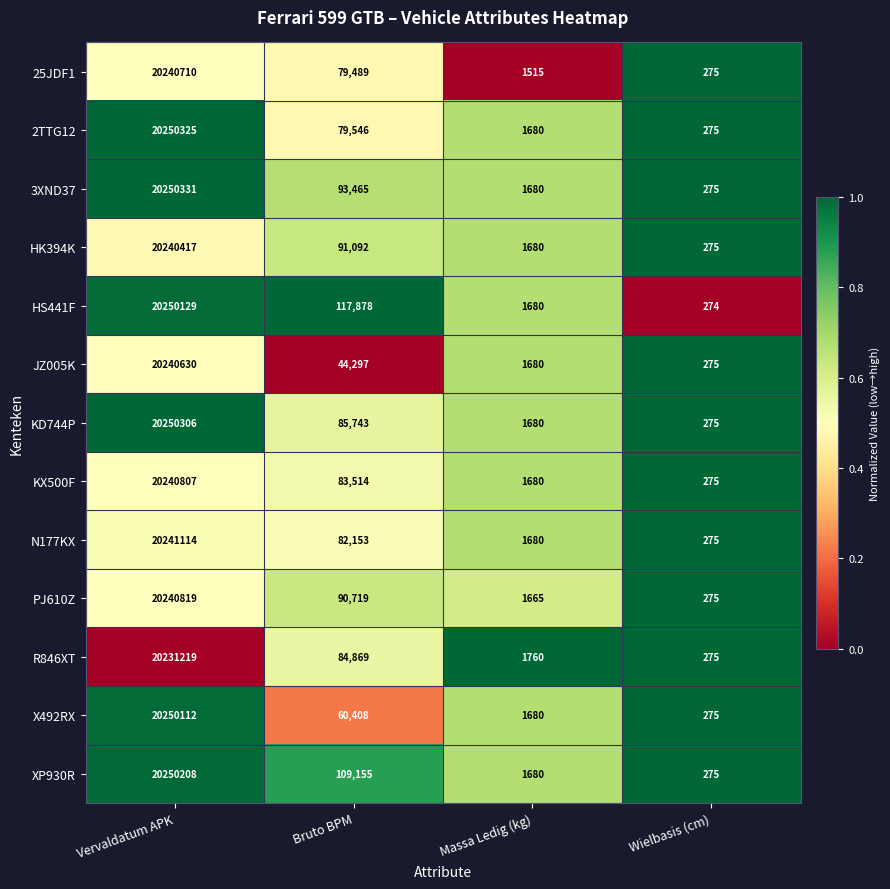

Rank the series by their maximum value, from lowest to highest.

R846XT, HK394K, JZ005K, 25JDF1, KX500F, PJ610Z, N177KX, X492RX, HS441F, XP930R, KD744P, 2TTG12, 3XND37